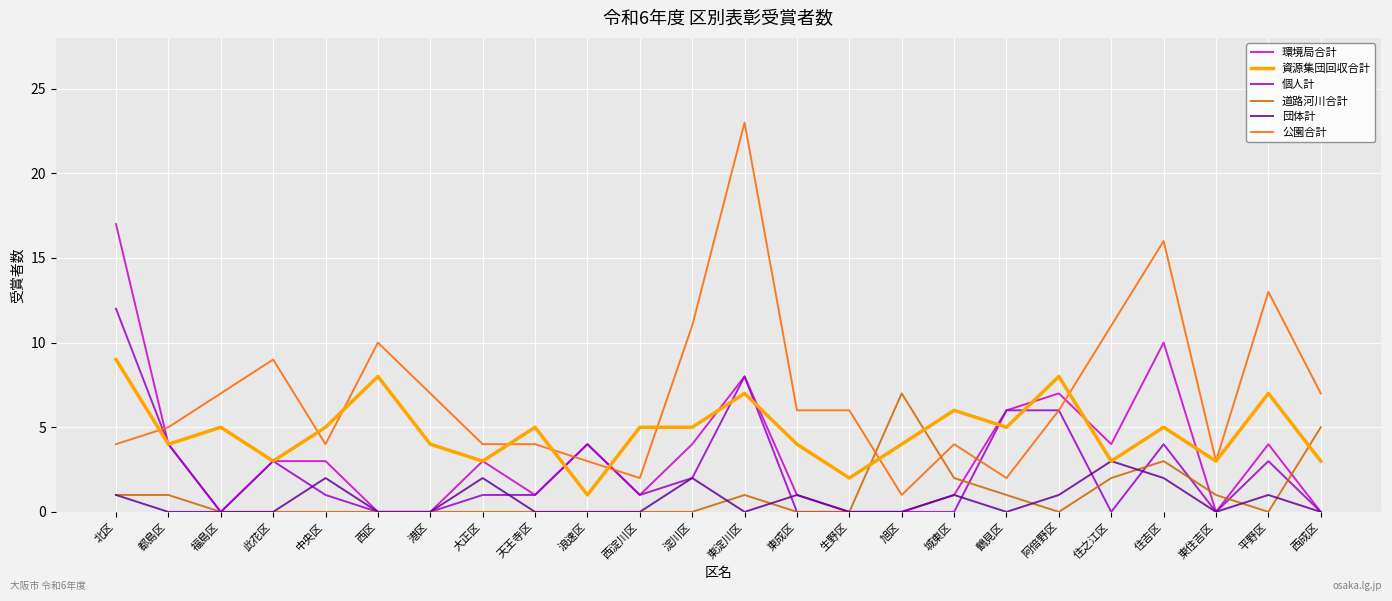

What position from the right is 平野区?

2